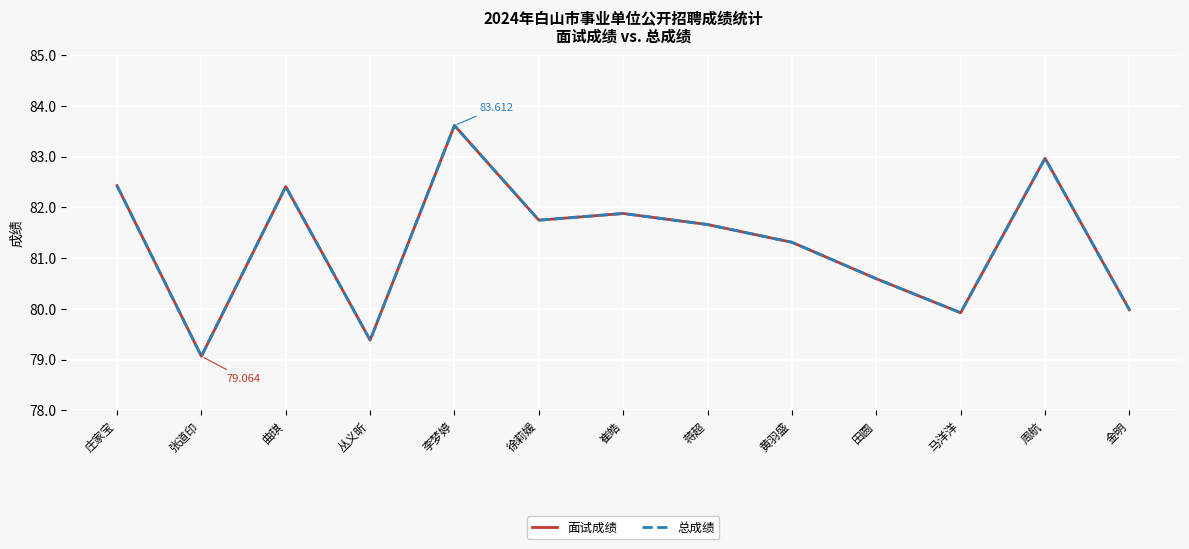

What is the difference between the 面试成绩 values at 崔皓 and 庄家宝?

0.5